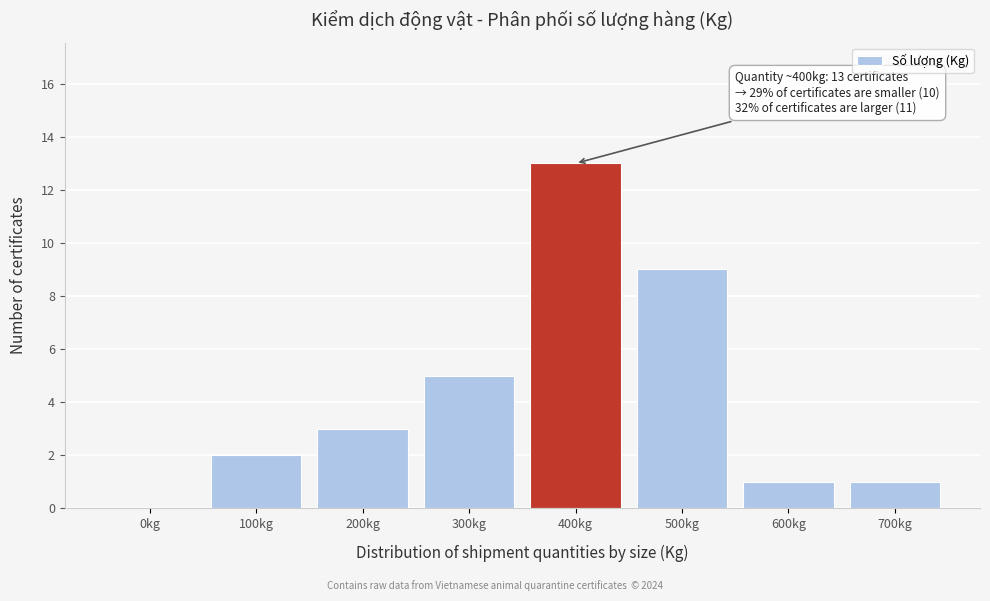

Reading right to left, extract all data points from this chart.

700kg=1	600kg=1	500kg=9	400kg=13	300kg=5	200kg=3	100kg=2	0kg=0